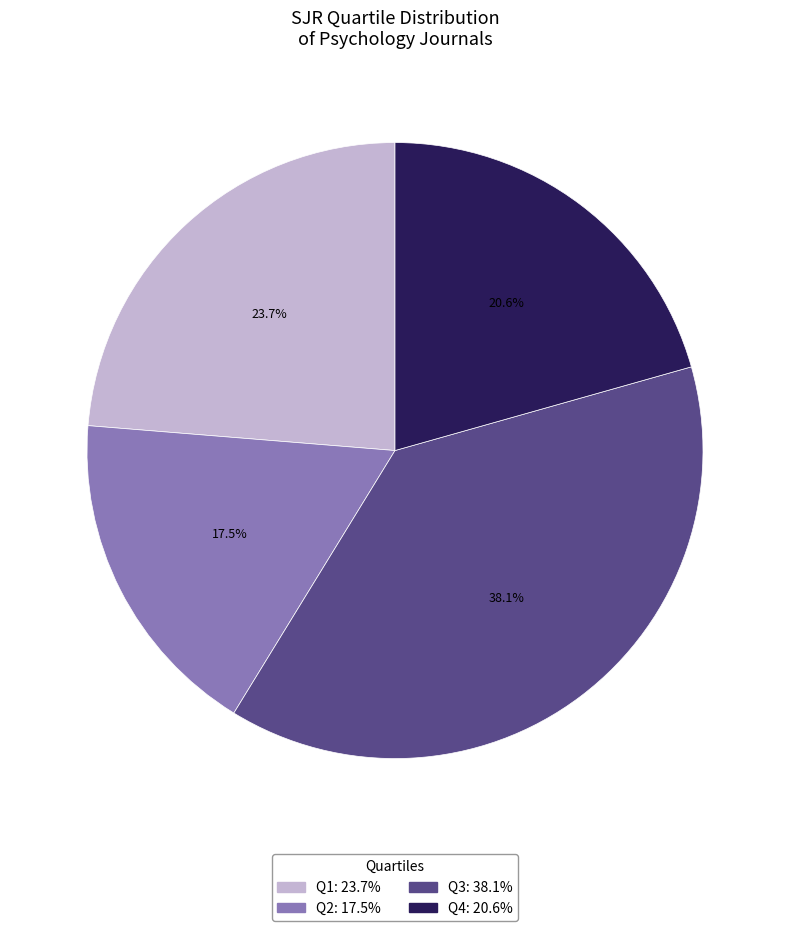

How many segments does this pie chart have?

4